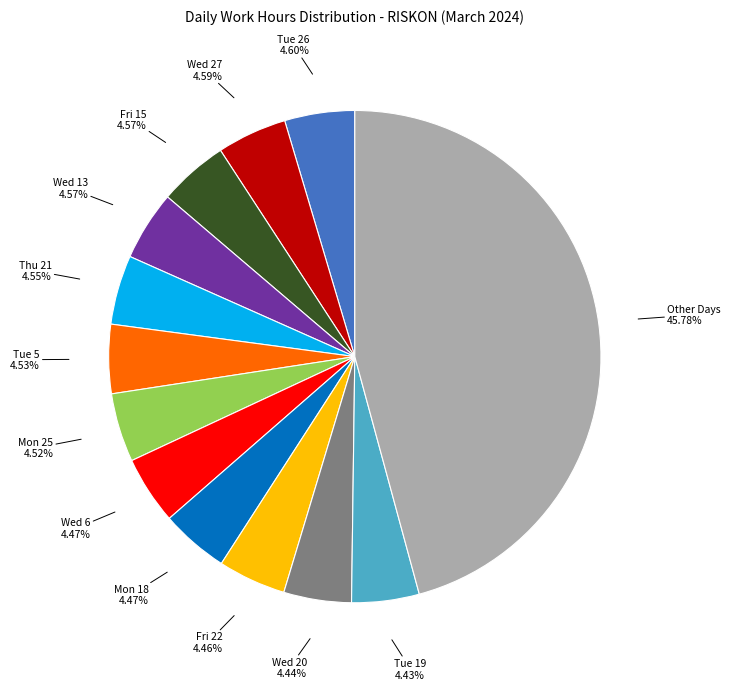

Is there any slice that represents more than half of the pie?

No